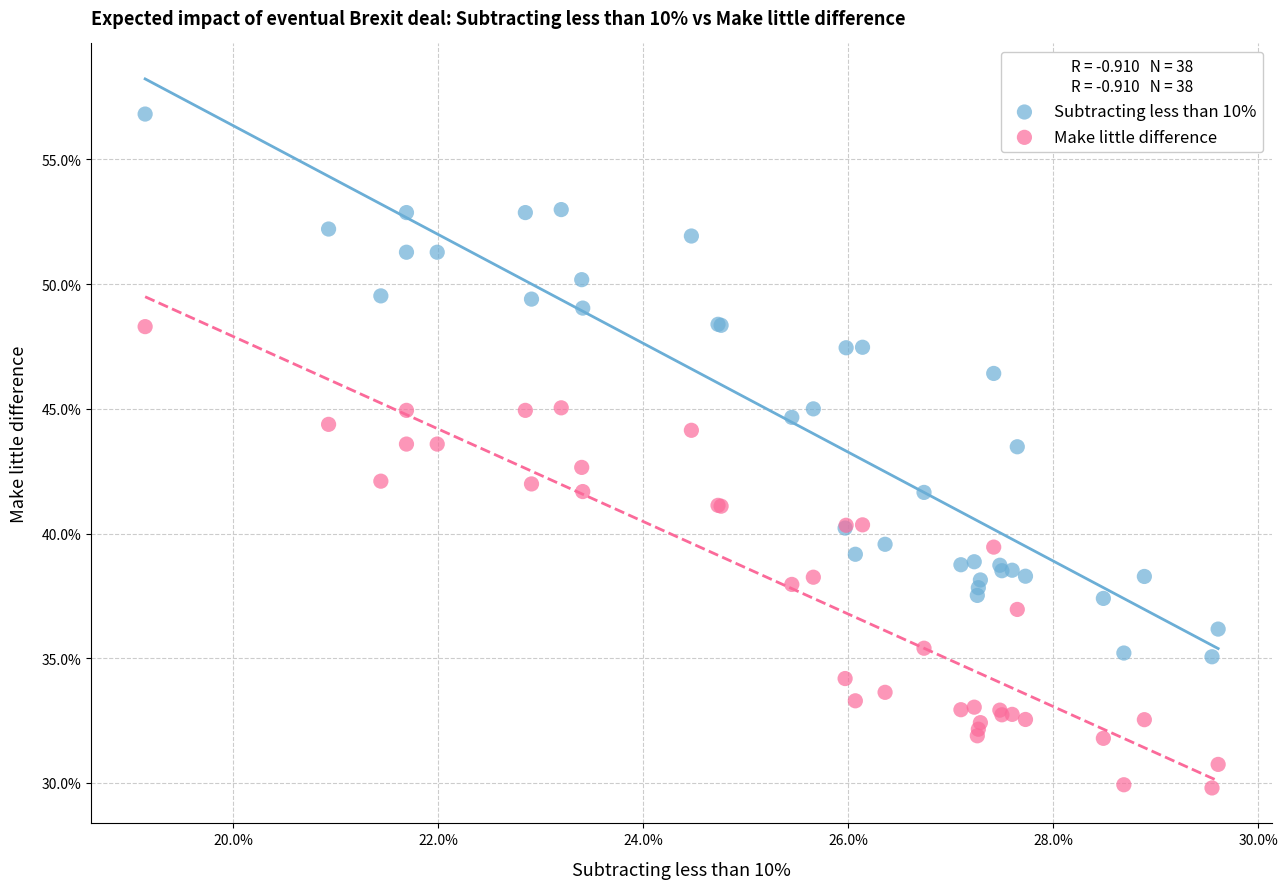

What is the X range (max minus min) for the scatter plot?

10.5